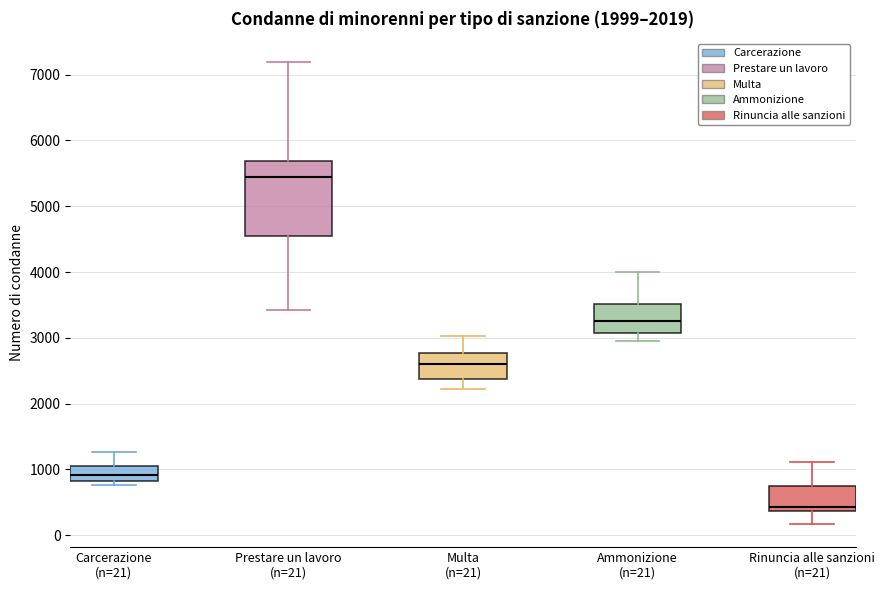

Which box has the lowest median line?

Rinuncia alle sanzioni (n=21)